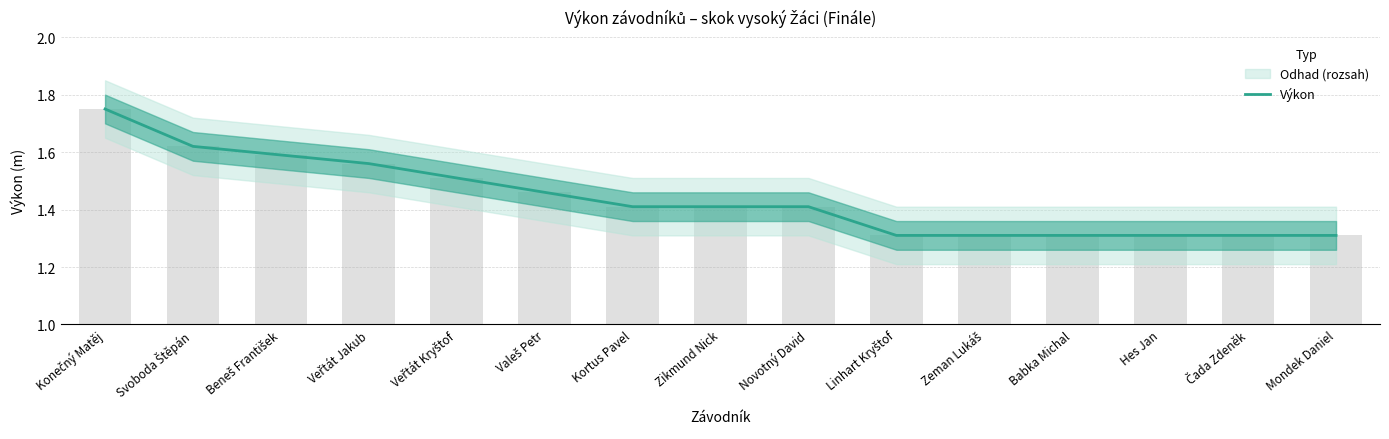

The chart shows a value of 2.5 at Beneš František. True or false?

False